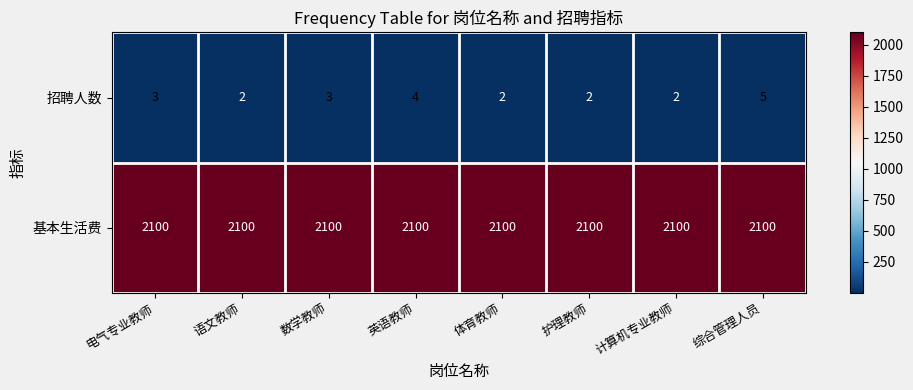

Rank the series by their average value, from lowest to highest.

招聘人数, 基本生活费